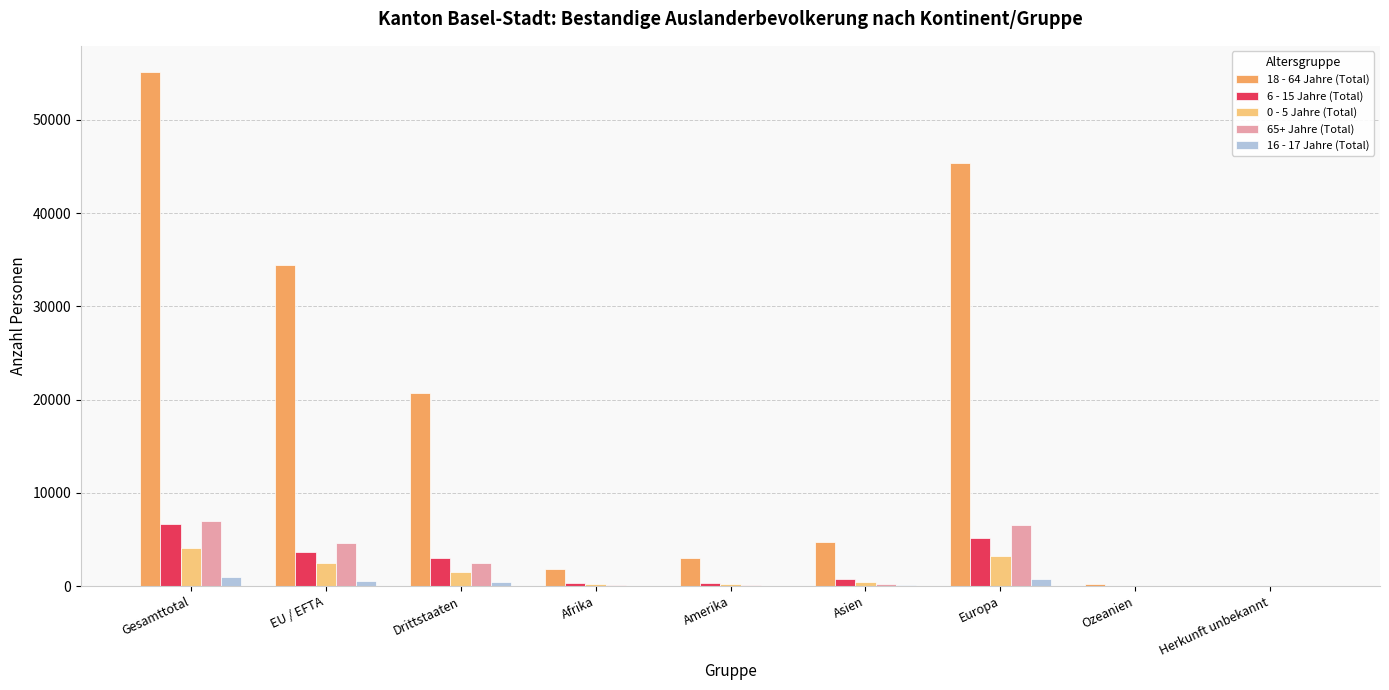

Count the number of categories in the chart.

9